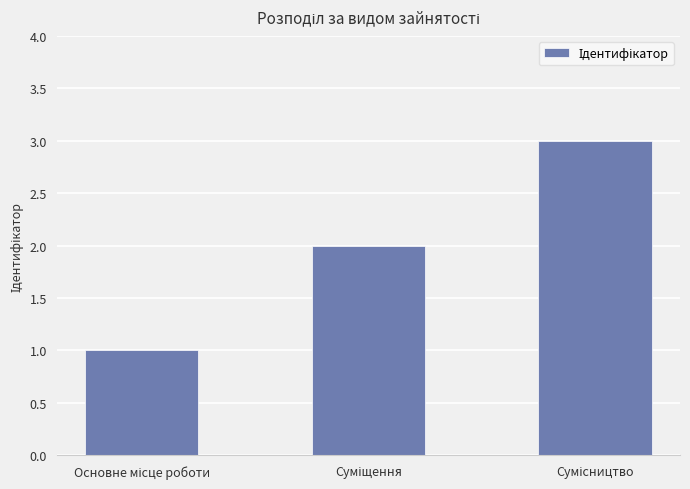

What is the sum of all values?

6